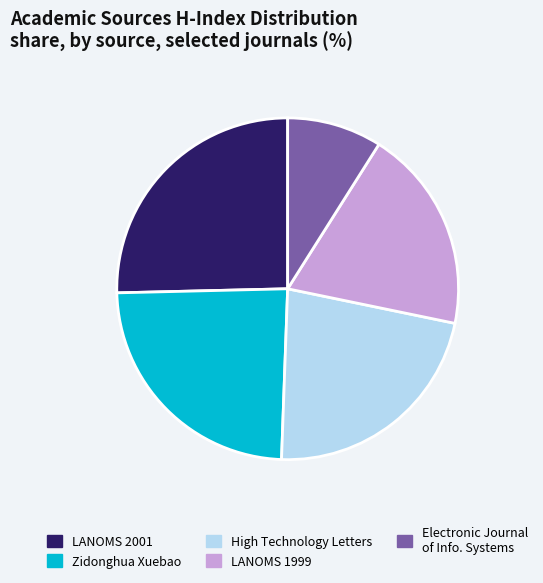

Approximately how many times larger is the value at LANOMS 2001 compared to Zidonghua Xuebao?

1.1